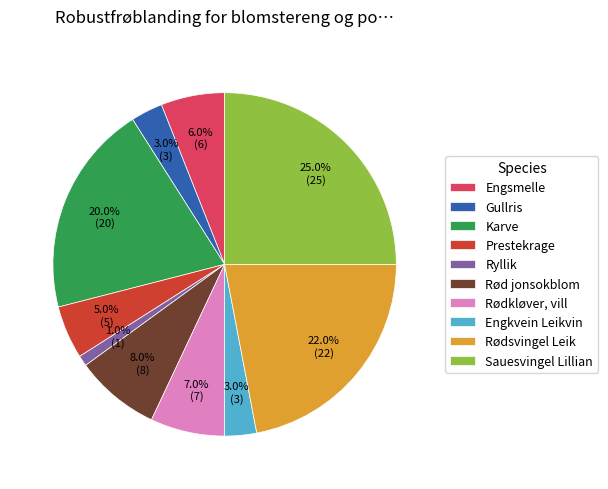

What is the smallest slice in the pie chart?

Ryllik